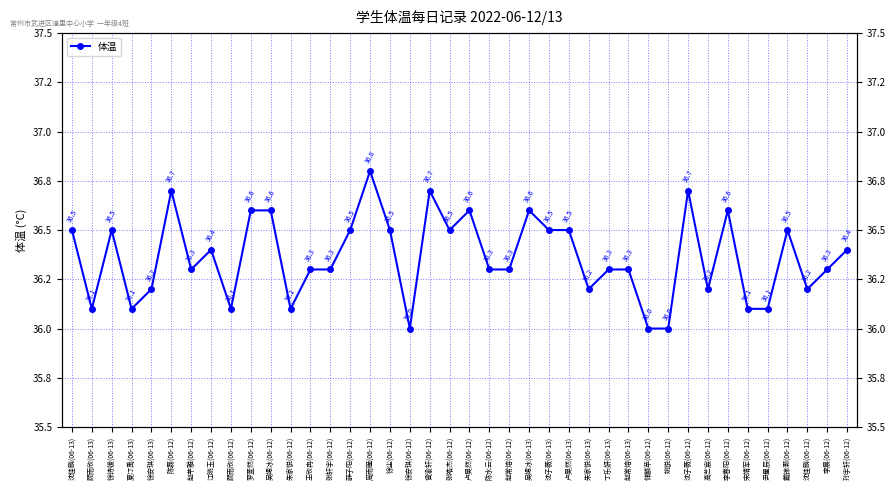

Count the number of categories in the chart.

40